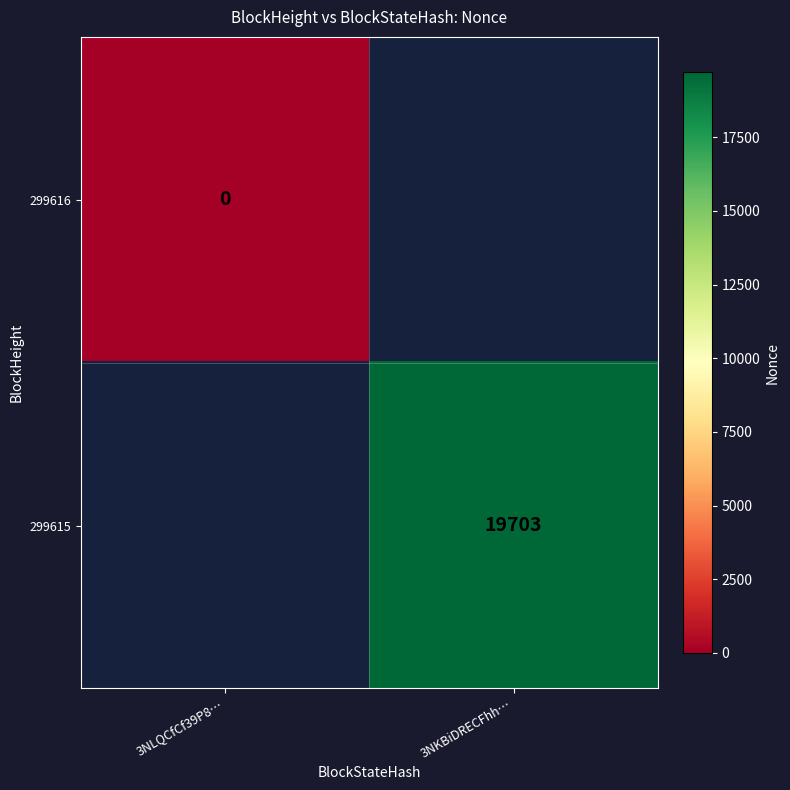

True or false: 299615 has a value of 19703 at 3NKBiDRECFhh….

True